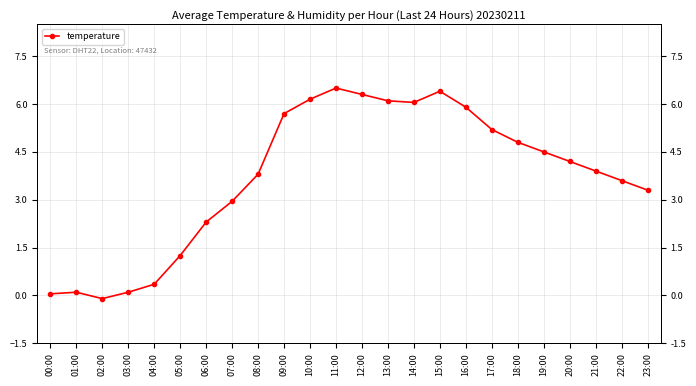

What is the approximate value at 13:00?

6.1